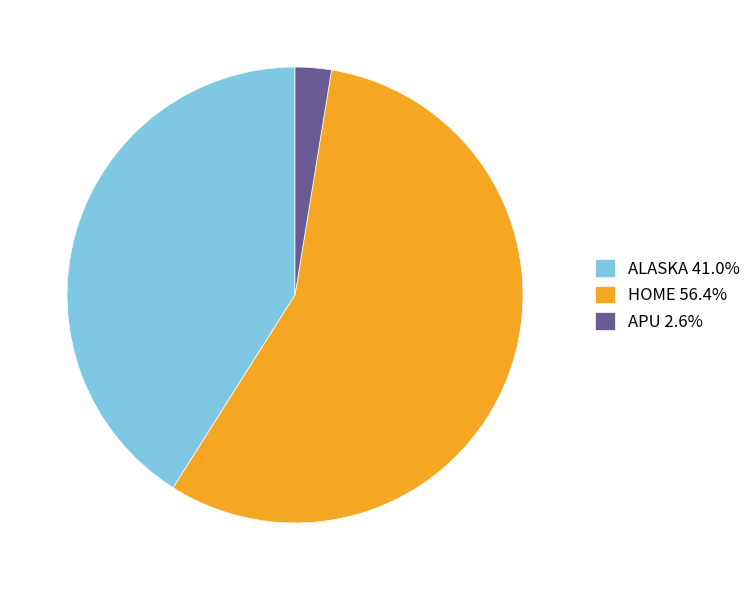

Is it true that APU is 14% of the pie?

False